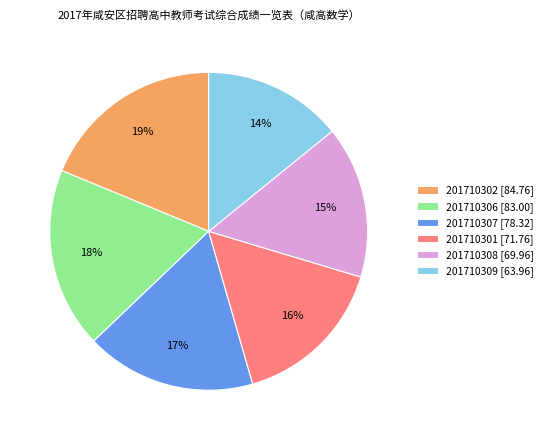

To the nearest percent, what is the difference between the largest and smallest slice percentages?

5%